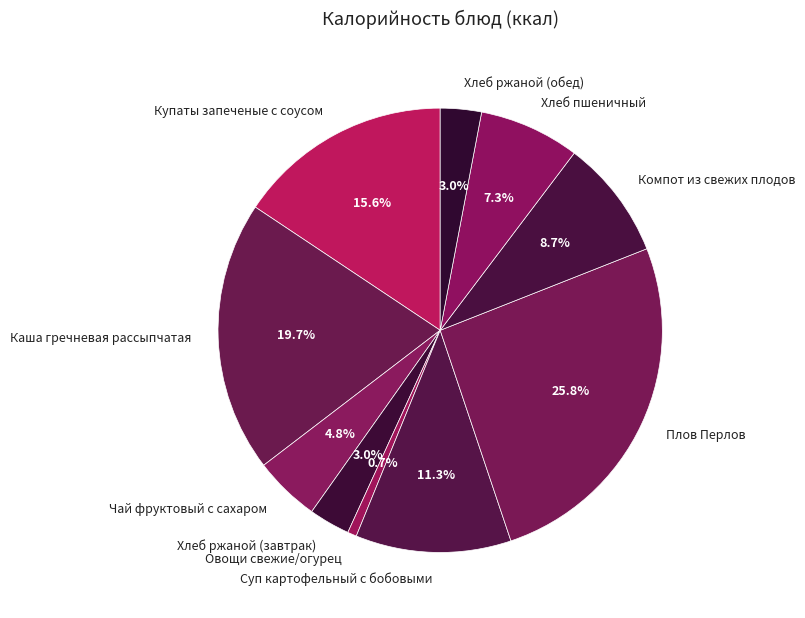

To the nearest percent, what is the average slice percentage?

10%